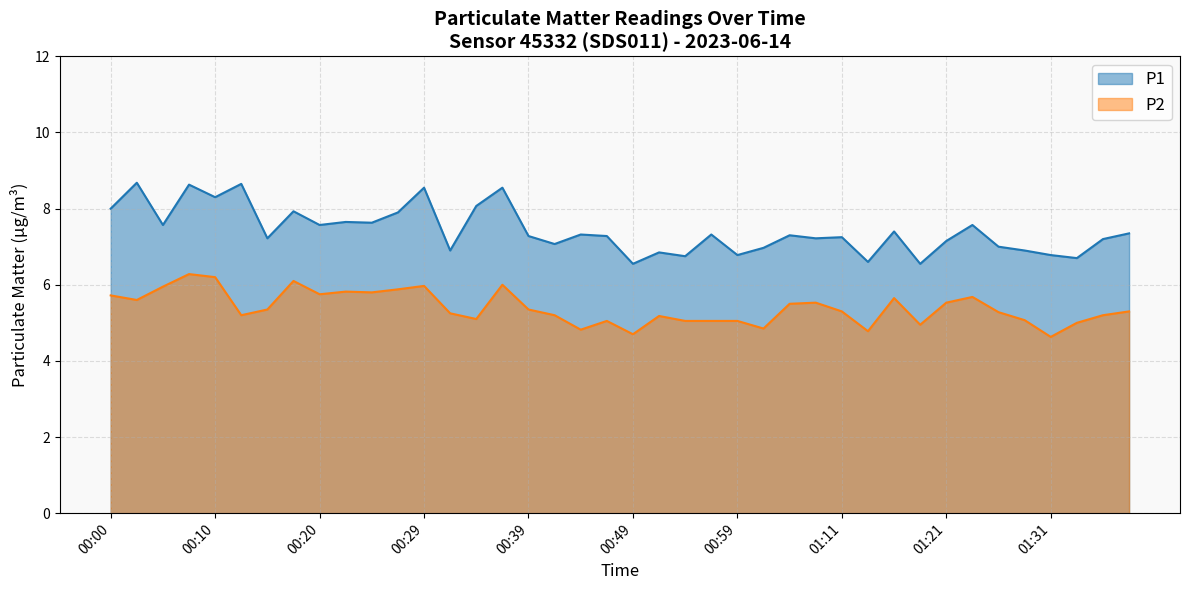

Which category has the lowest value in the P2 series?

01:31